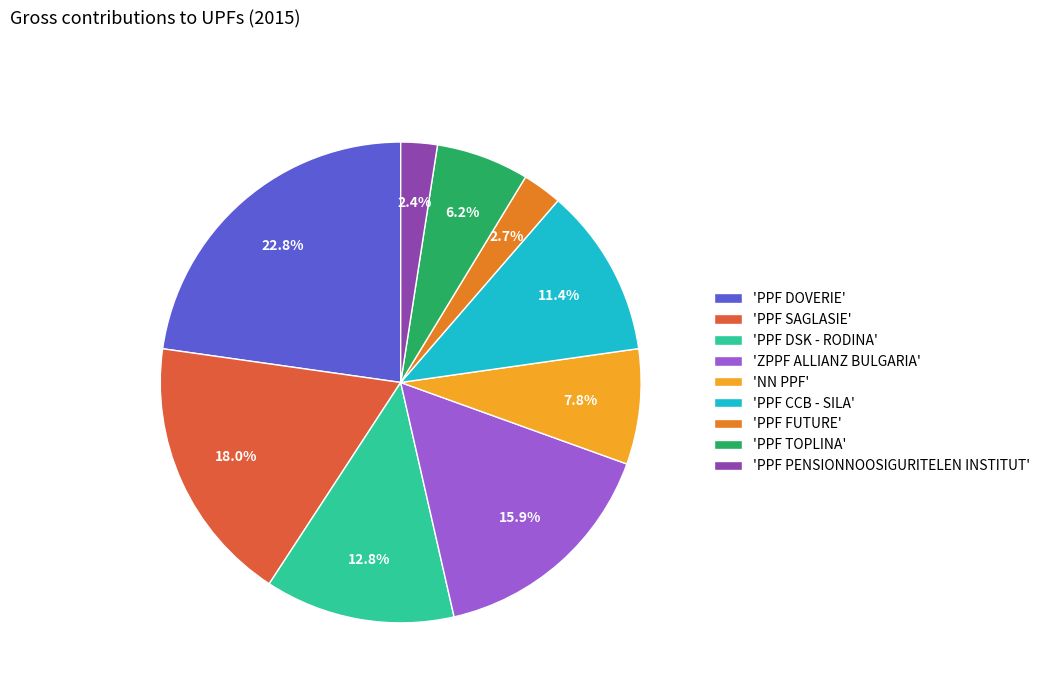

Is there any slice that represents more than half of the pie?

No